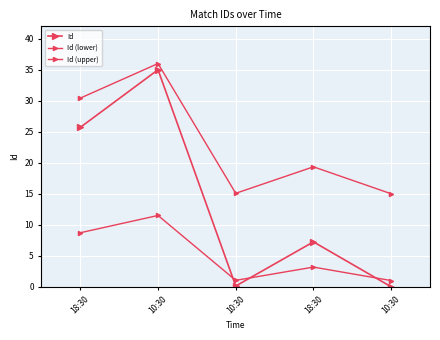

What is the average value of the Id series?

13.6